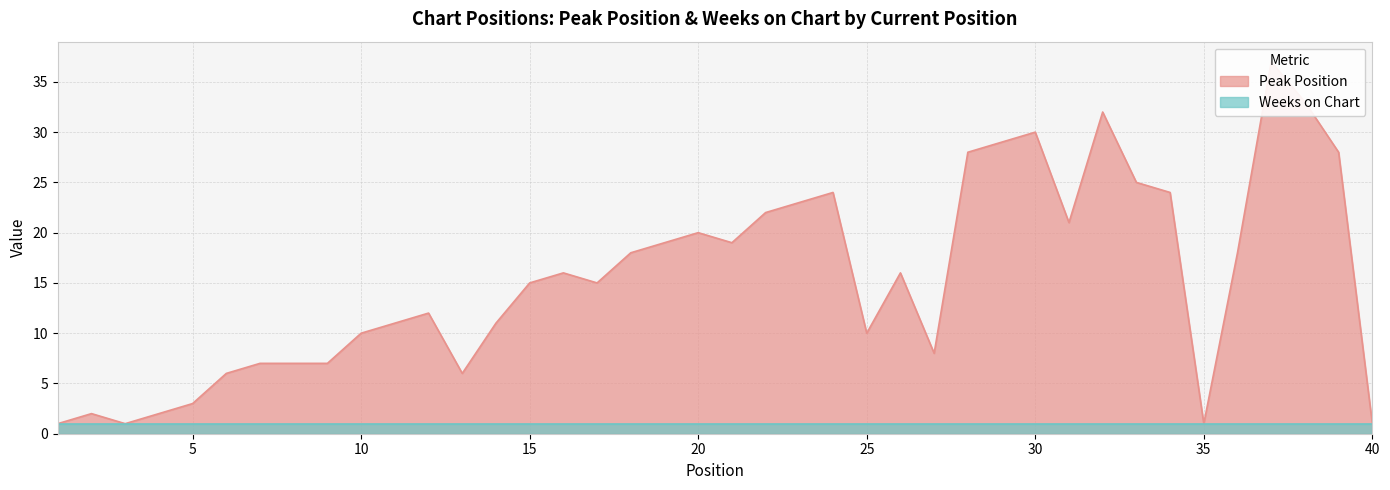

Which label corresponds to the smallest value in the chart?

1